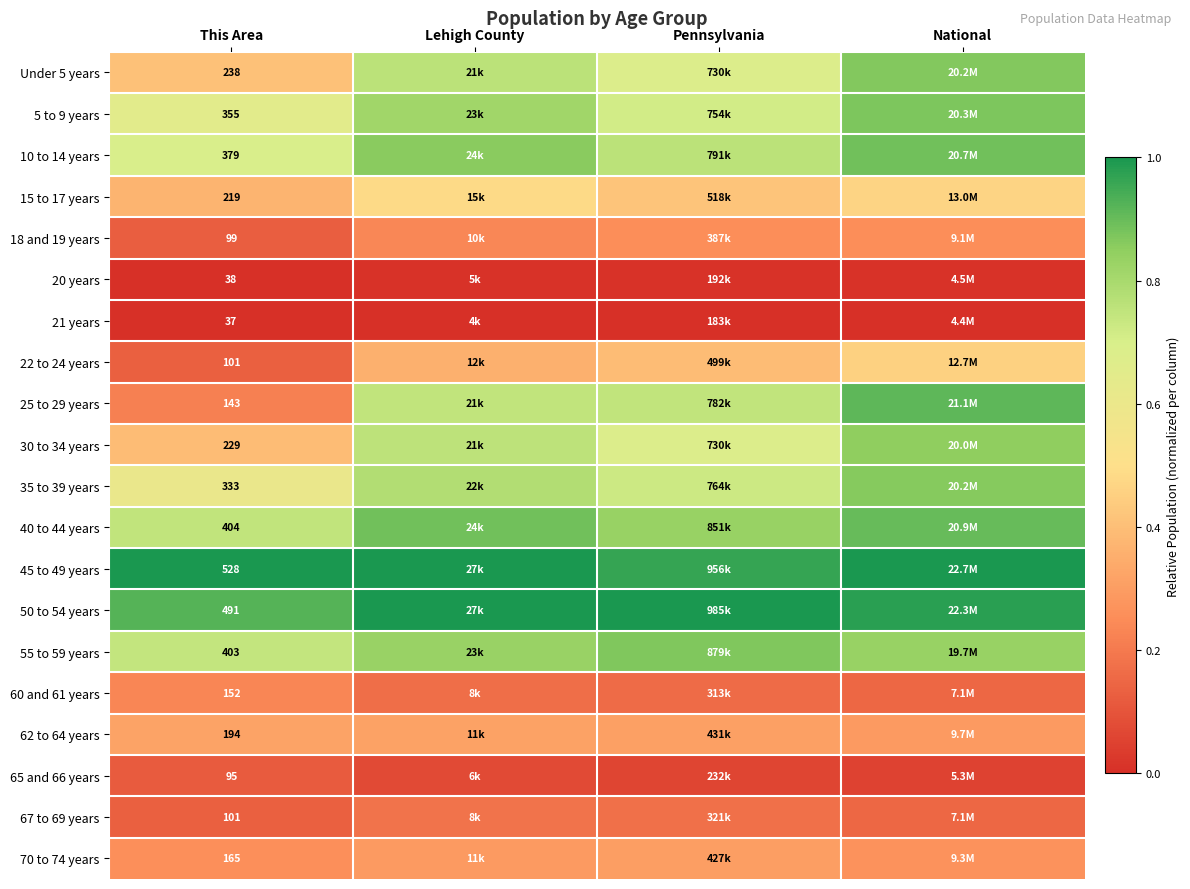

At which label does 10 to 14 years reach its peak?

National